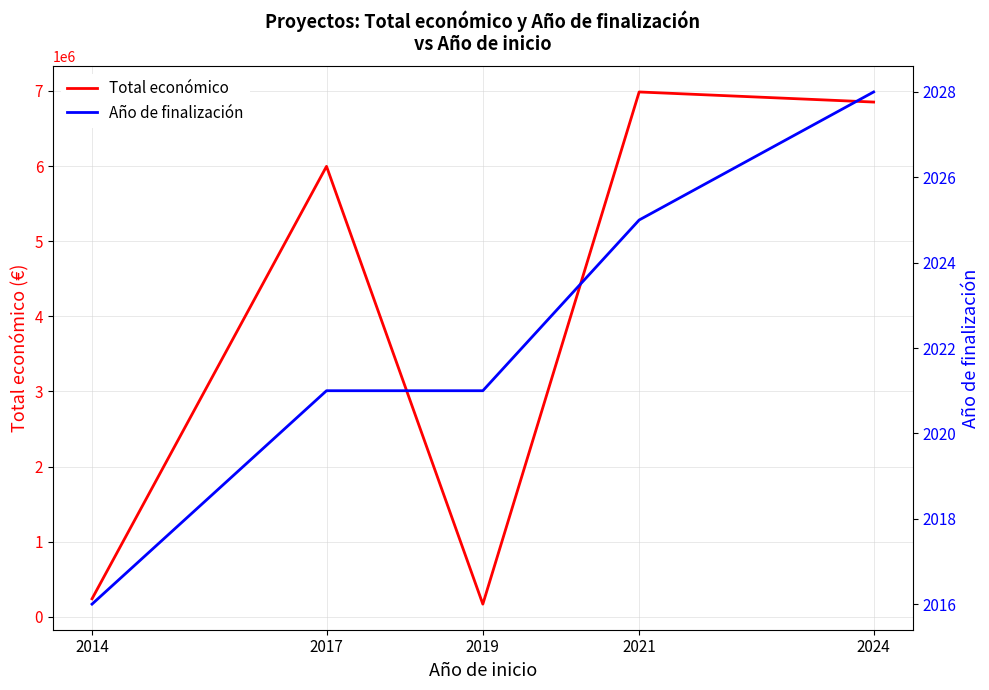

How many data points does each series have?

5